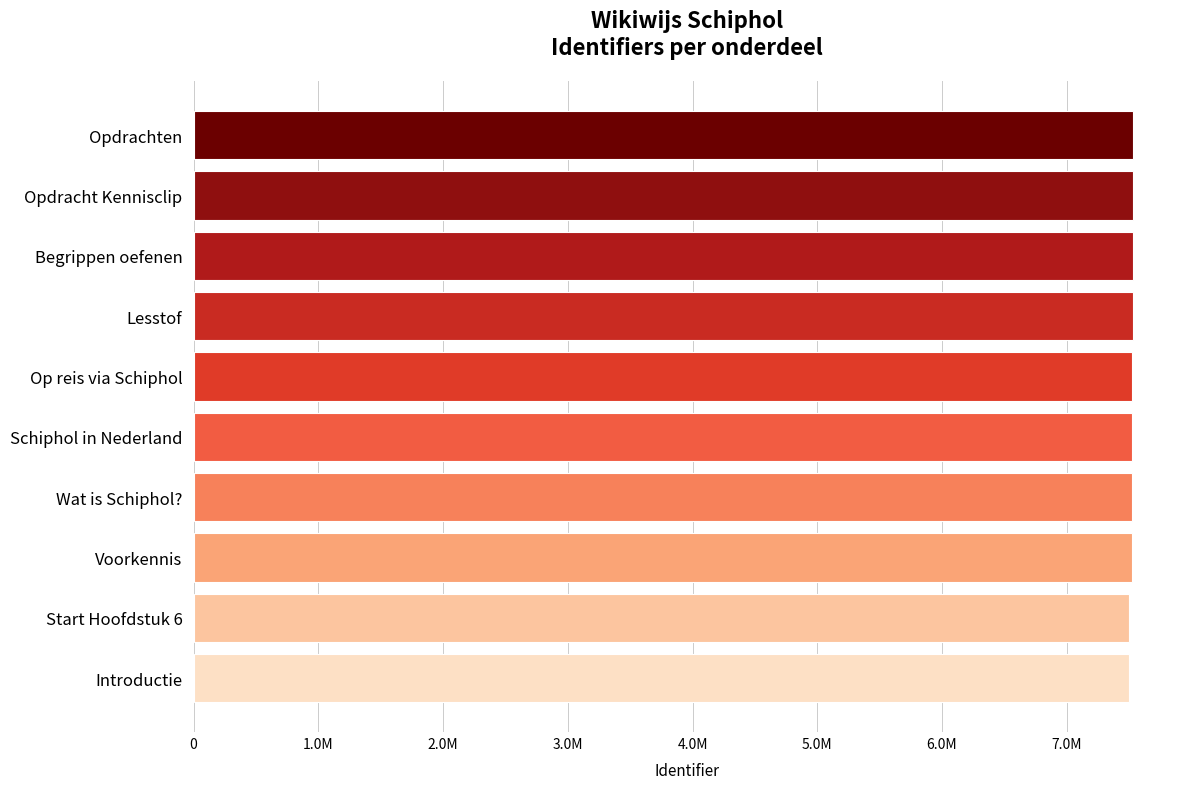

Does the chart contain any negative values?

No